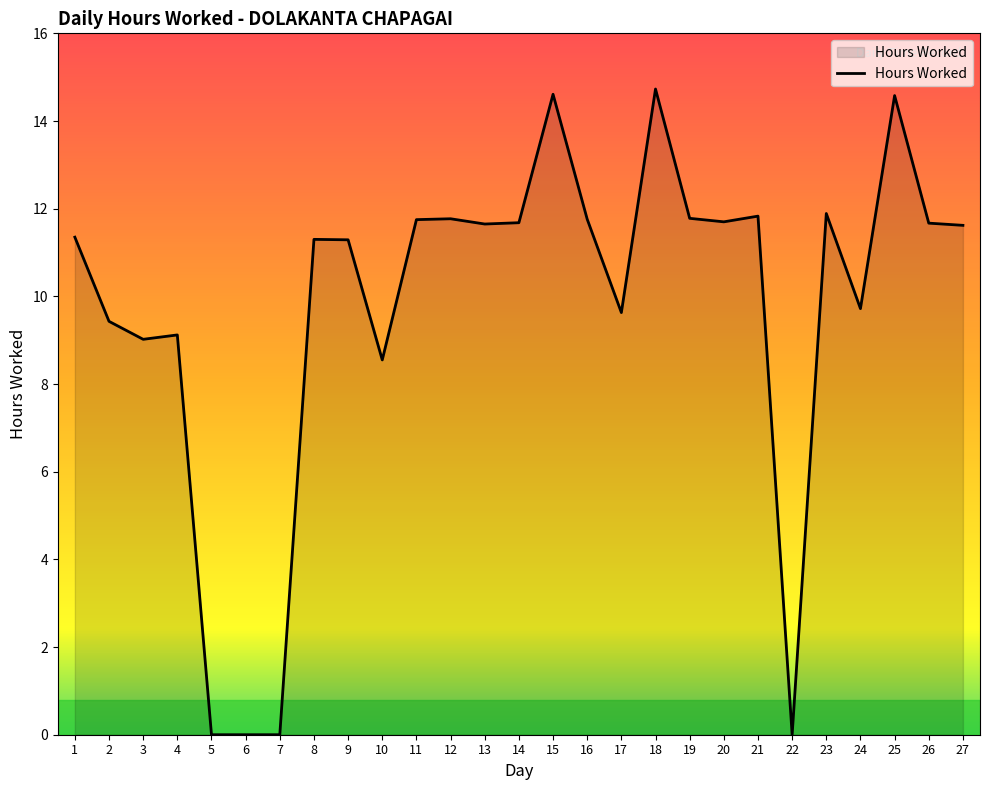

How many series are shown in this chart?

1